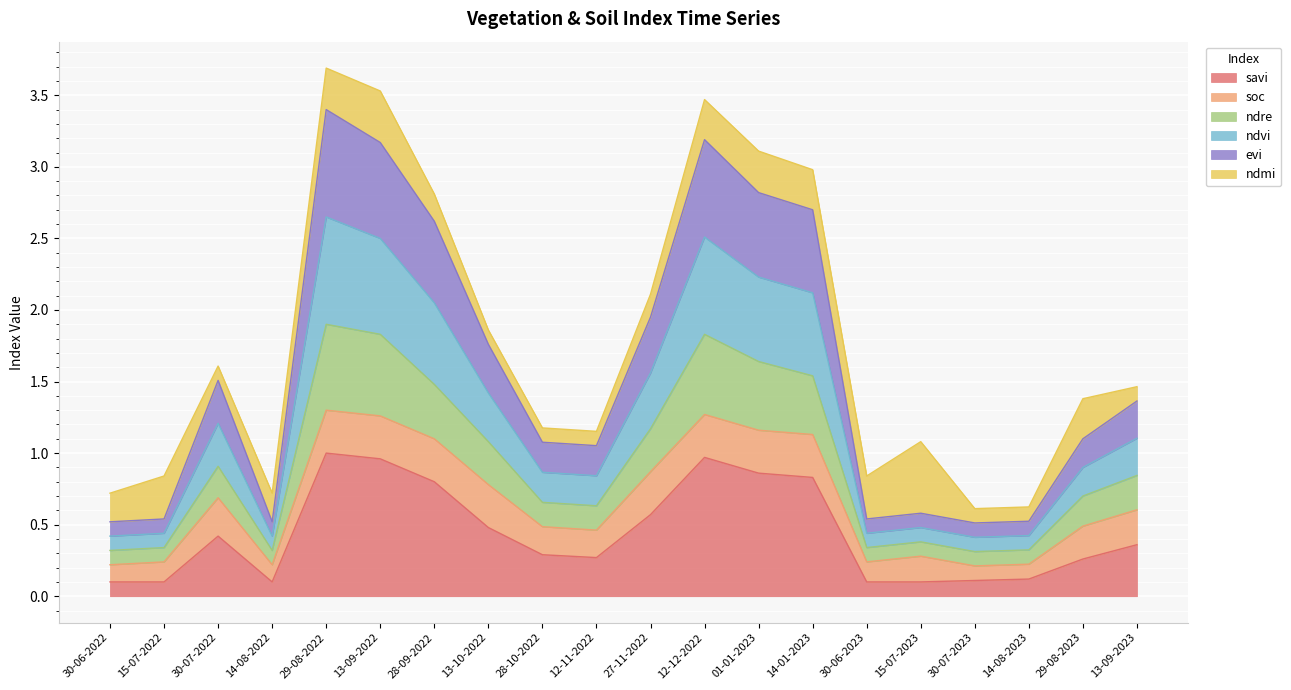

True or false: ndvi and evi cross at least once.

False